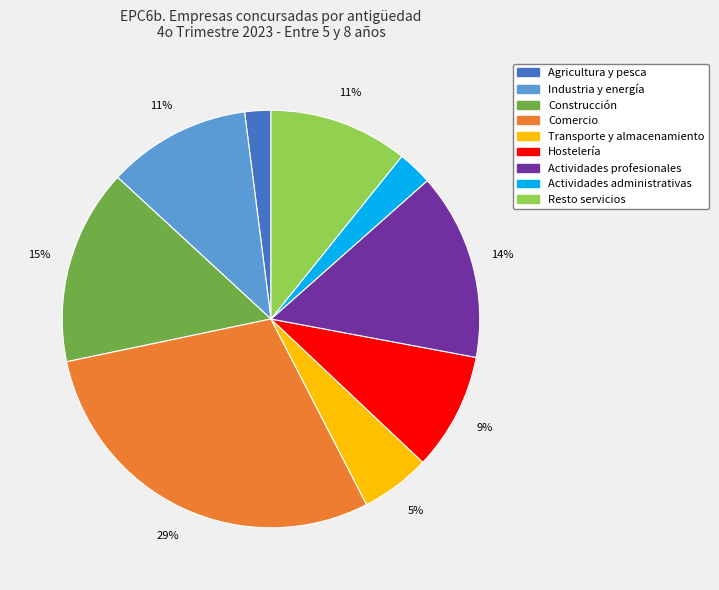

Does any single category account for the majority?

No